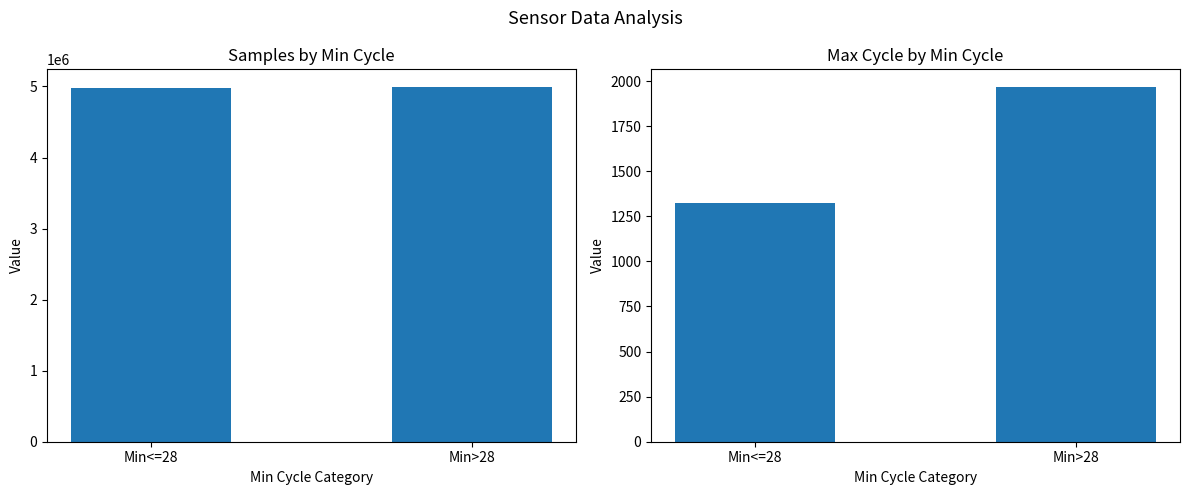

How many distinct data groups are displayed?

2